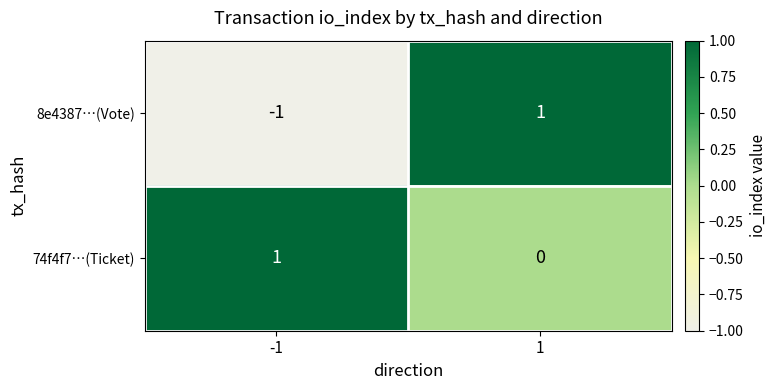

Which series has the largest total across all categories?

74f4f7…(Ticket)